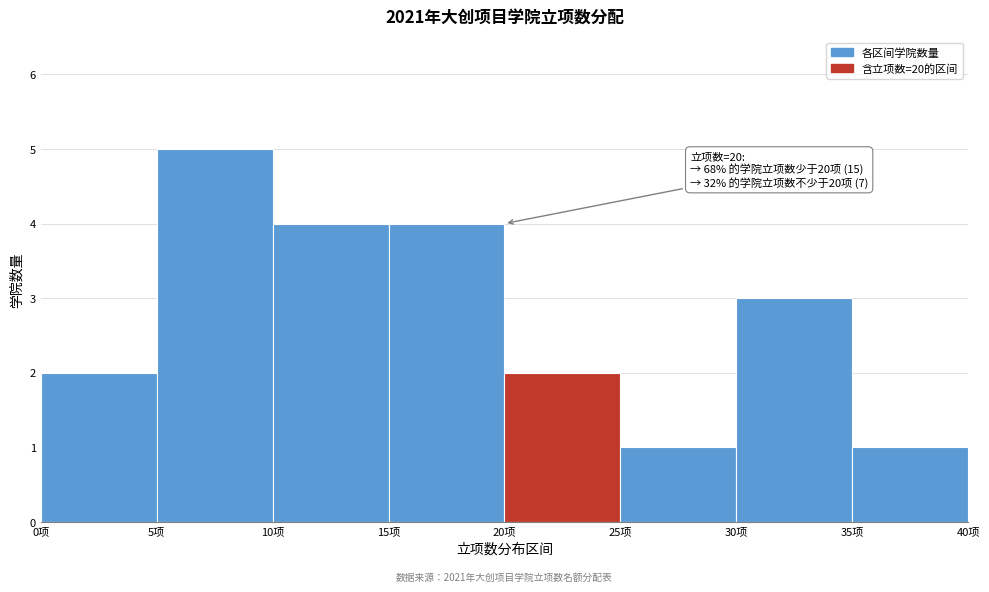

Over which range of the x-axis is the bar tallest?

5 to 10